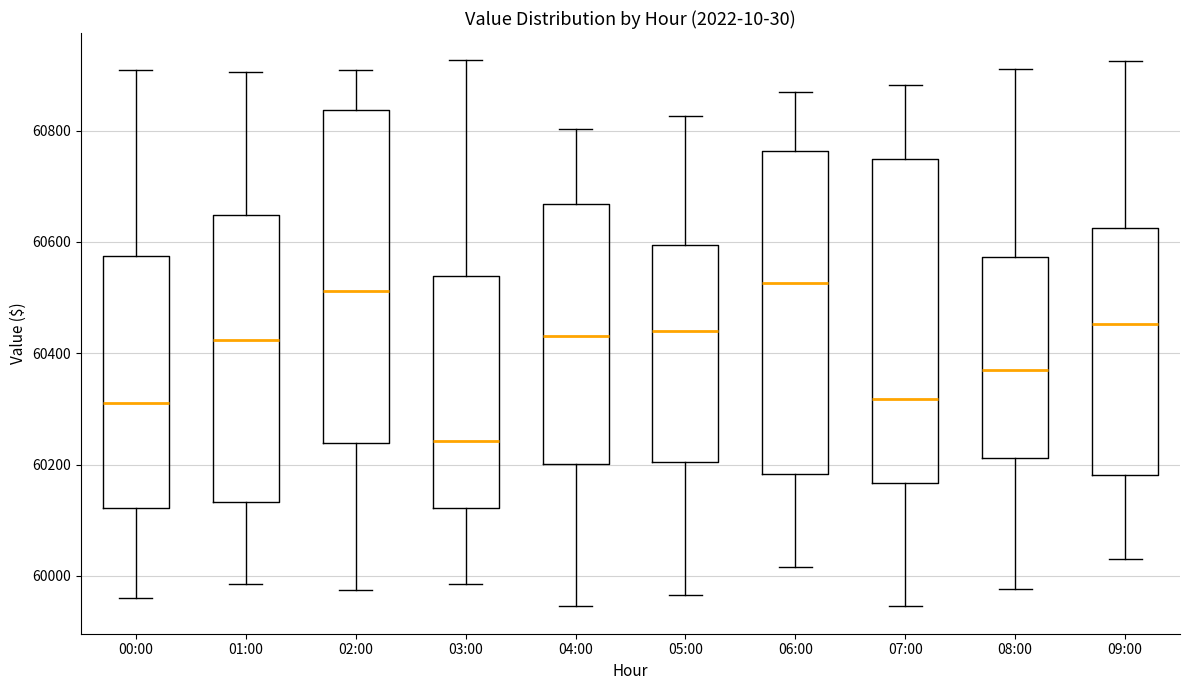

Reading left to right, transcribe this box plot: for each box, give where its median line is, the range the box spans, and where its two whiskers end, as read against the y-axis. The values are not printed on the chart, so give them approximately, as read against the axis.

00:00: median 60300, box 60120 to 60580, whiskers 59960 to 60900
01:00: median 60420, box 60140 to 60640, whiskers 59980 to 60900
02:00: median 60520, box 60240 to 60840, whiskers 59980 to 60900
03:00: median 60240, box 60120 to 60540, whiskers 59980 to 60920
04:00: median 60440, box 60200 to 60660, whiskers 59940 to 60800
05:00: median 60440, box 60200 to 60600, whiskers 59960 to 60820
06:00: median 60520, box 60180 to 60760, whiskers 60020 to 60860
07:00: median 60320, box 60160 to 60740, whiskers 59940 to 60880
08:00: median 60360, box 60220 to 60580, whiskers 59980 to 60920
09:00: median 60460, box 60180 to 60620, whiskers 60020 to 60920